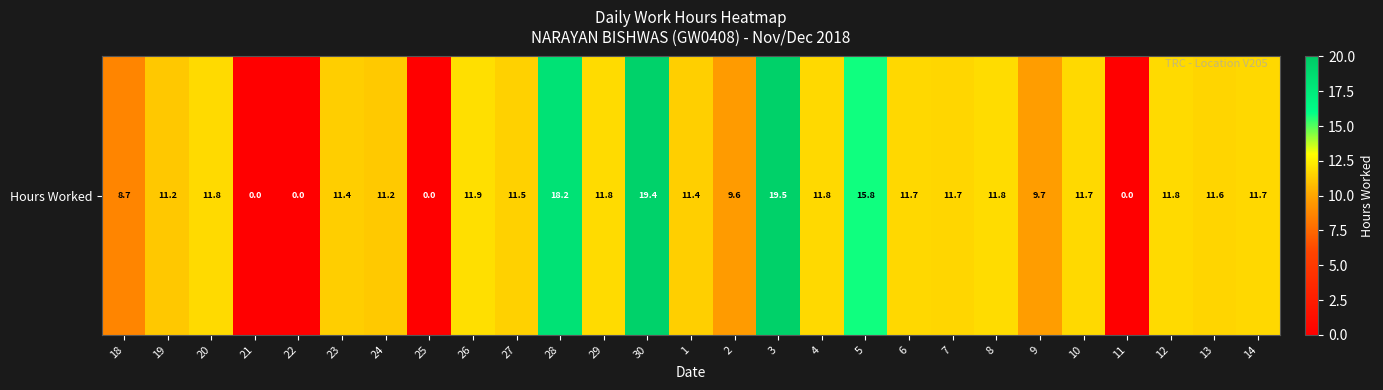

Reading left to right, extract all data points from this chart.

18=8.7	19=11.2	20=11.8	21=0.0	22=0.0	23=11.4	24=11.2	25=0.0	26=11.9	27=11.5	28=18.2	29=11.8	30=19.4	1=11.4	2=9.6	3=19.5	4=11.8	5=15.8	6=11.7	7=11.7	8=11.8	9=9.7	10=11.7	11=0.0	12=11.8	13=11.6	14=11.7